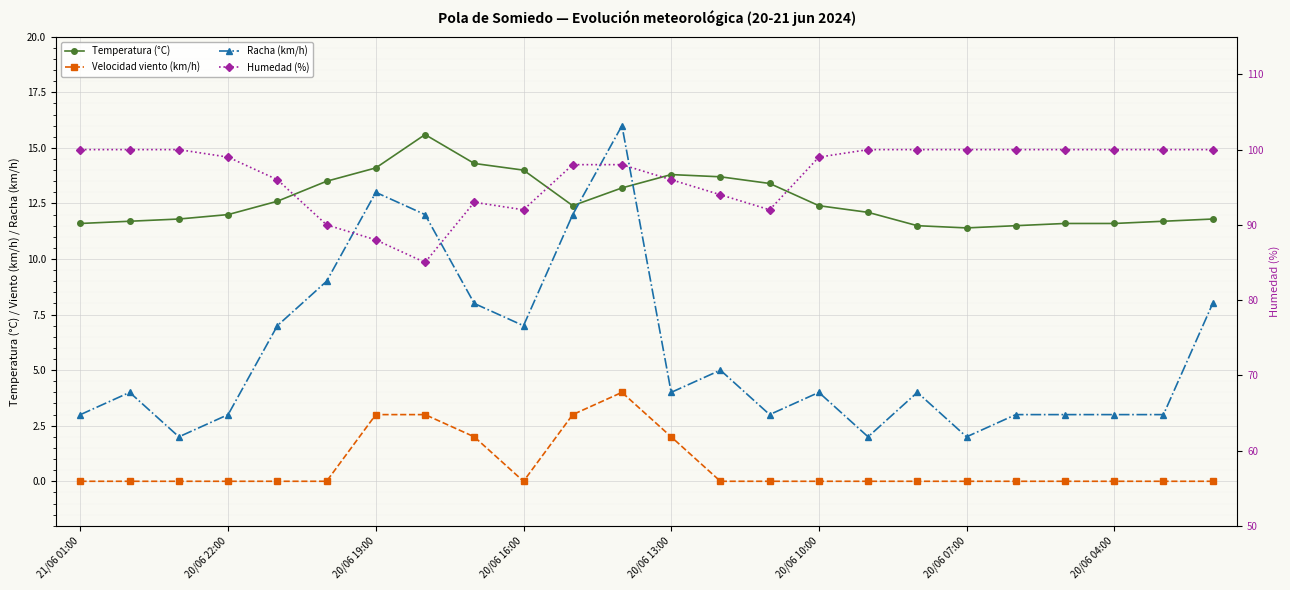

Reading right to left, what are all the values shown in this chart?

Temperatura (°C): 11.8	11.7	11.6	11.6	11.5	11.4	11.5	12.1	12.4	13.4	13.7	13.8	13.2	12.4	14.0	14.3	15.6	14.1	13.5	12.6	12.0	11.8	11.7	11.6
Velocidad viento (km/h): 0.0	0.0	0.0	0.0	0.0	0.0	0.0	0.0	0.0	0.0	0.0	2.0	4.0	3.0	0.0	2.0	3.0	3.0	0.0	0.0	0.0	0.0	0.0	0.0
Racha (km/h): 8.0	3.0	3.0	3.0	3.0	2.0	4.0	2.0	4.0	3.0	5.0	4.0	16.0	12.0	7.0	8.0	12.0	13.0	9.0	7.0	3.0	2.0	4.0	3.0
Humedad (%): 100.0	100.0	100.0	100.0	100.0	100.0	100.0	100.0	99.0	92.0	94.0	96.0	98.0	98.0	92.0	93.0	85.0	88.0	90.0	96.0	99.0	100.0	100.0	100.0